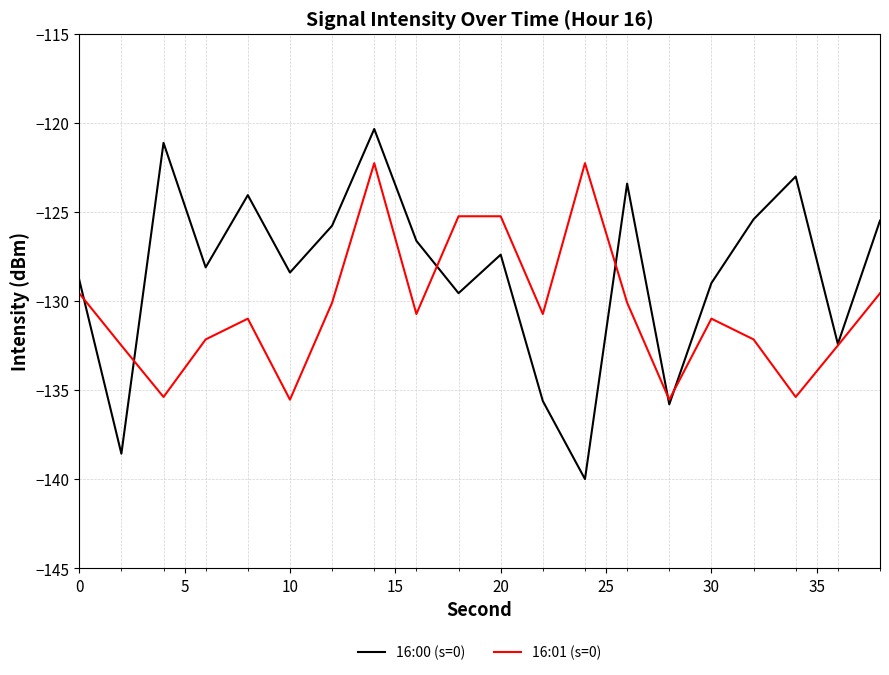

Which series has the largest total across all categories?

16:00 (s=0)